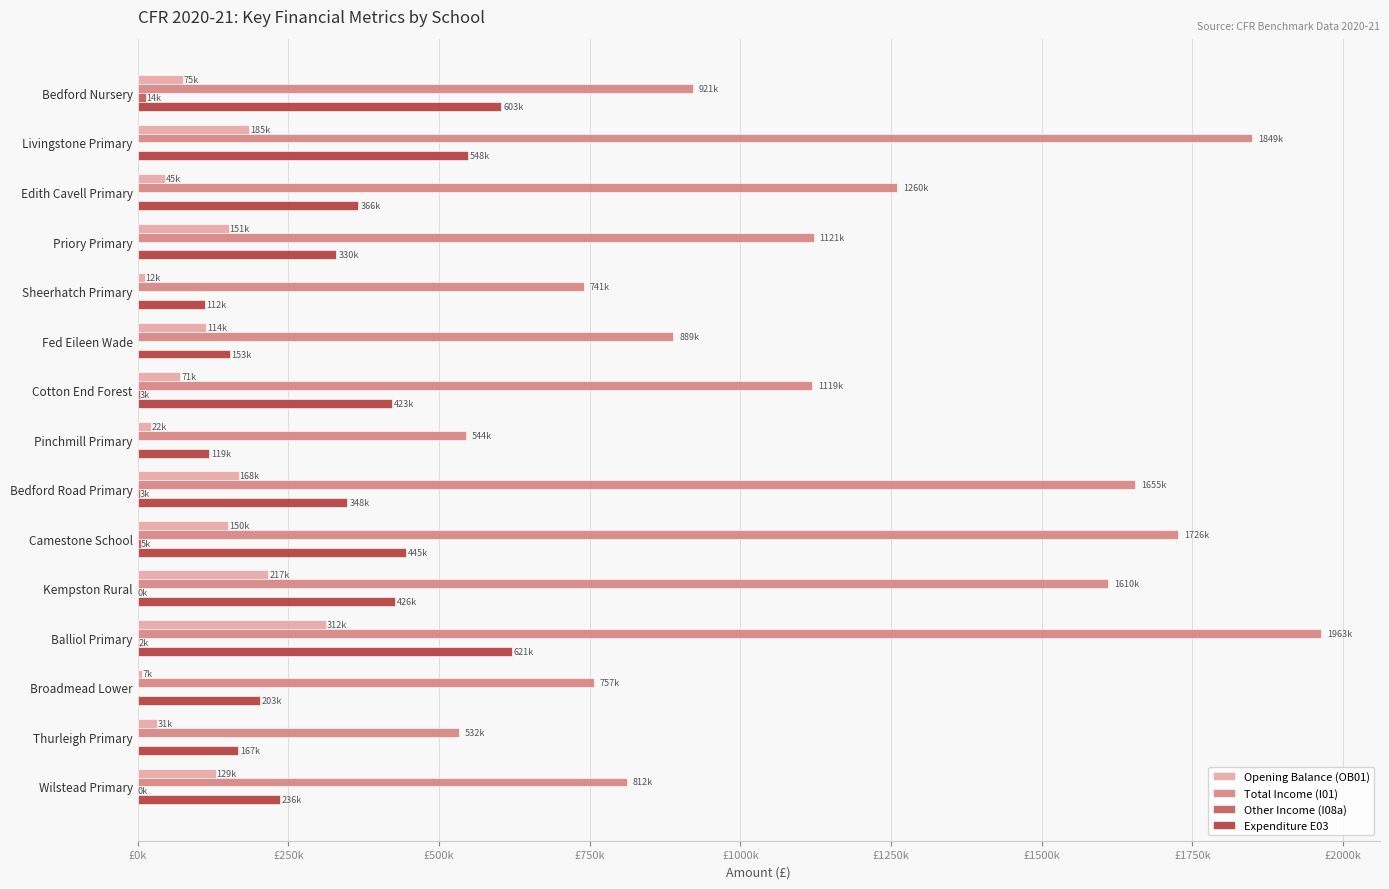

What is the difference between the maximum and minimum values in the Opening Balance (OB01) series?

305467.8